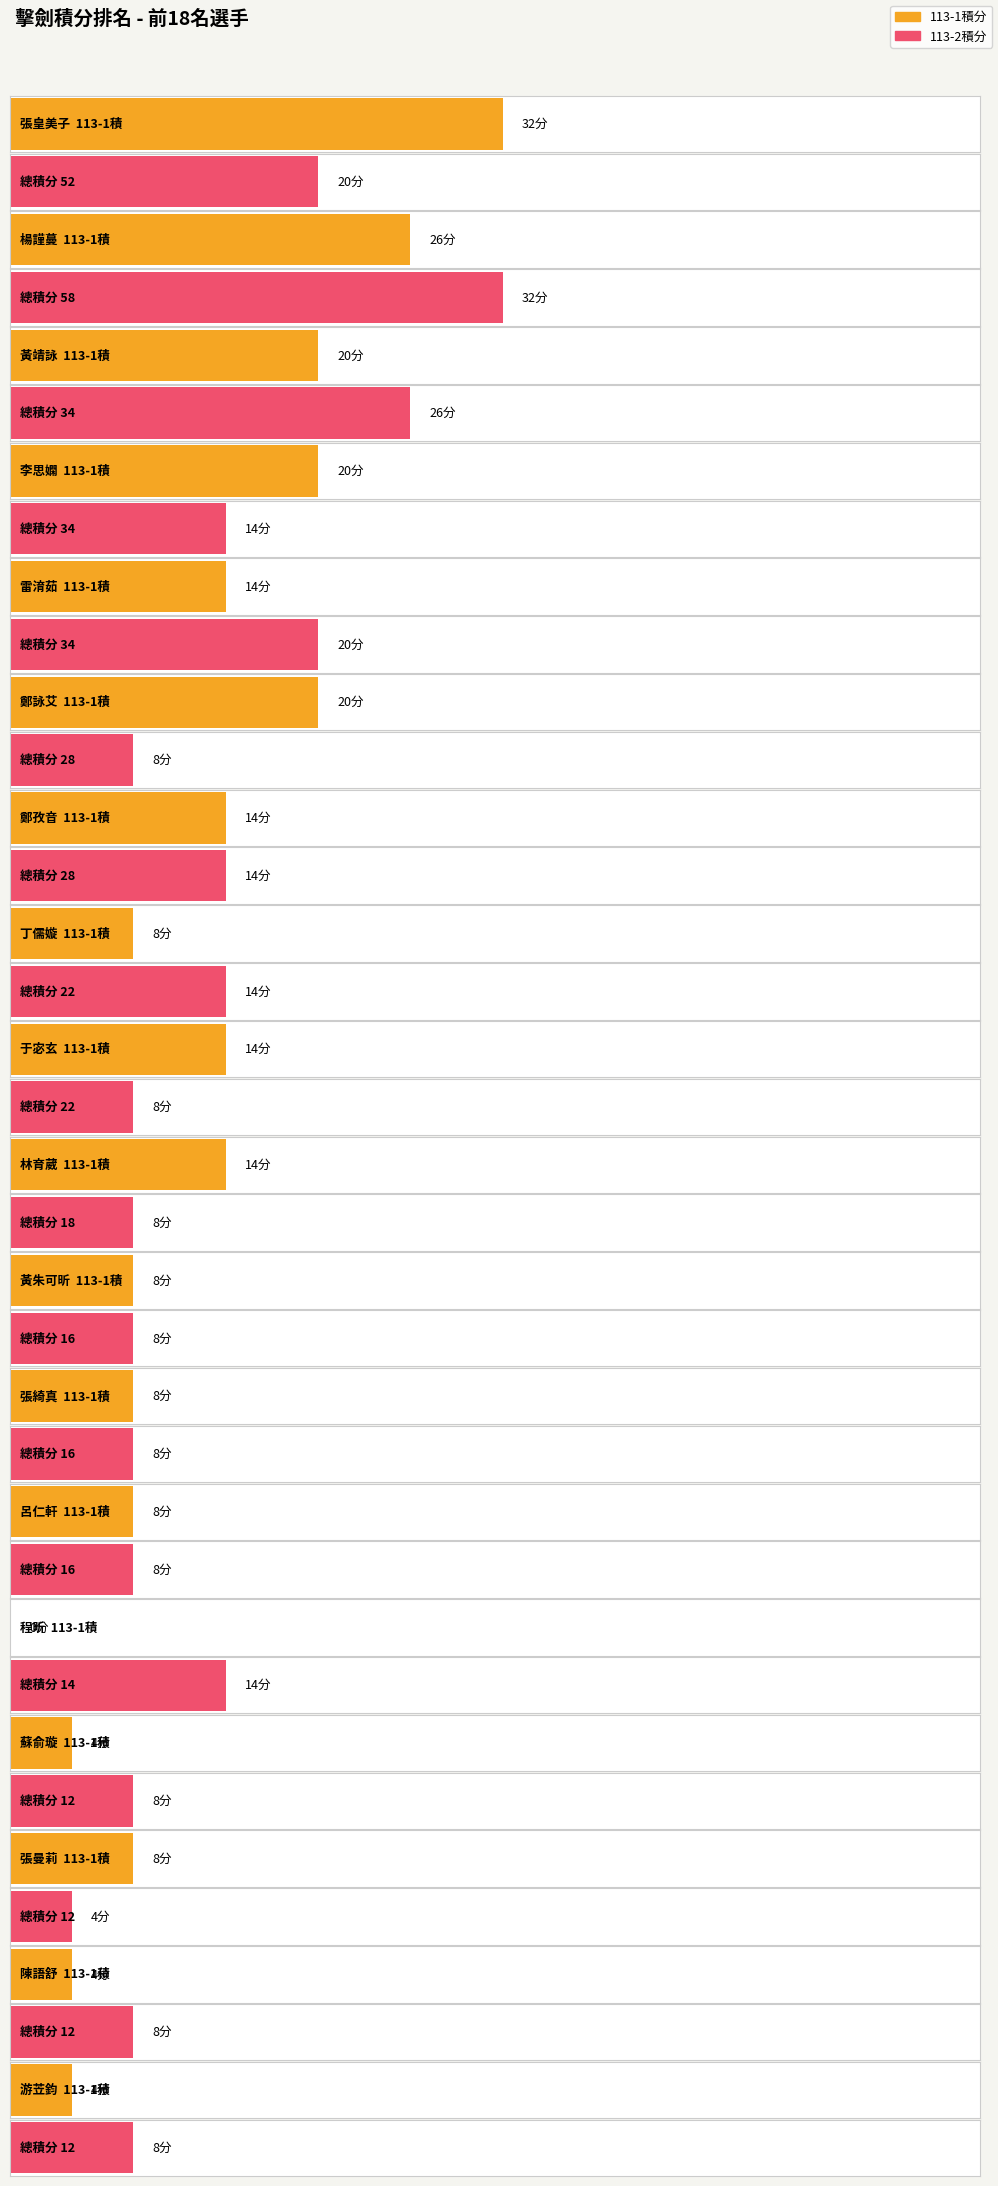

What is the sum of the 113-2積 values at 張曼莉 and 黃朱可昕?

12